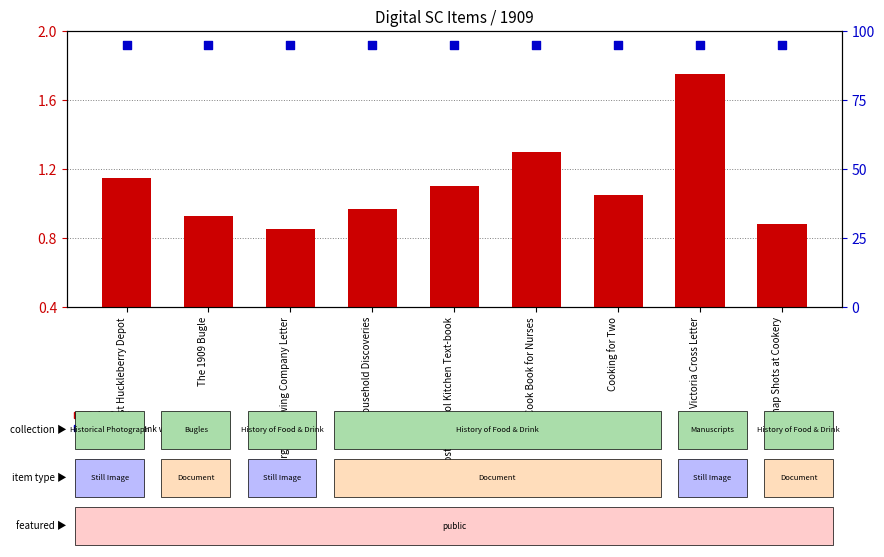

Which series reaches the maximum Y coordinate?

percentile rank within the sample